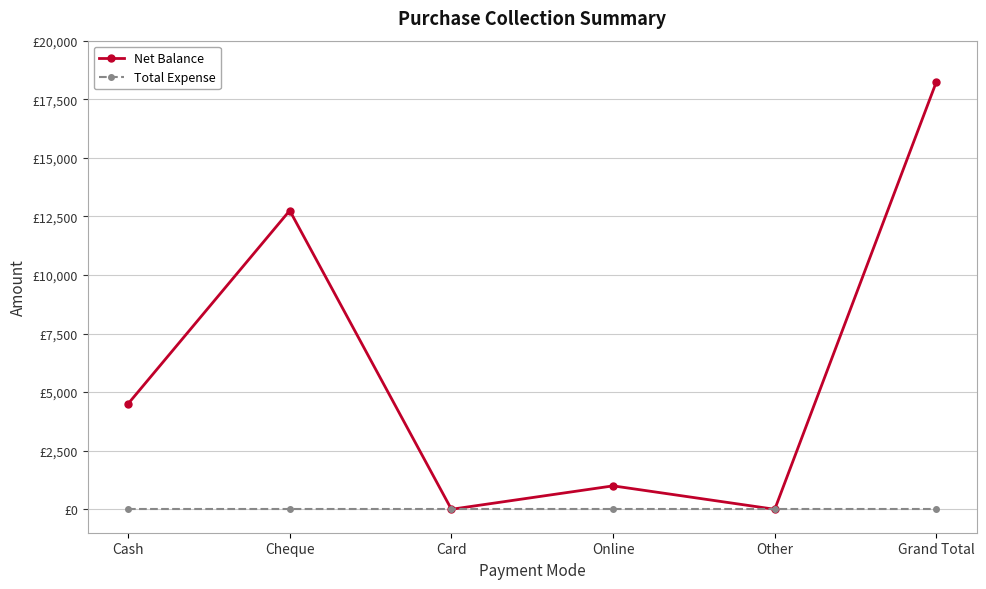

Where is the first local maximum for Net Balance?

Cheque